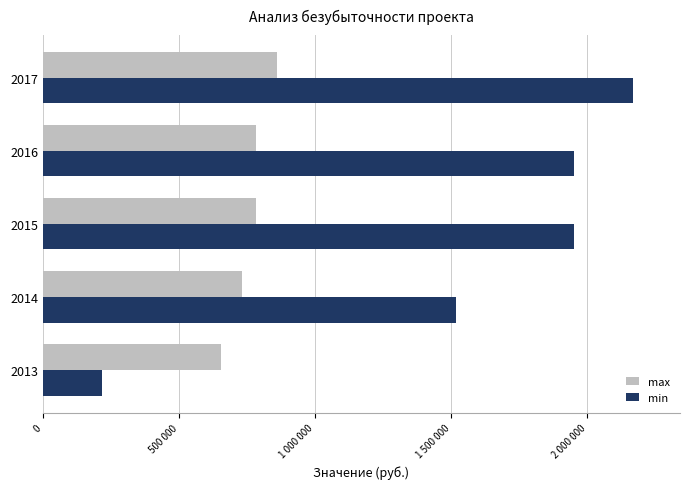

What are all the series names shown in the legend?

max, min